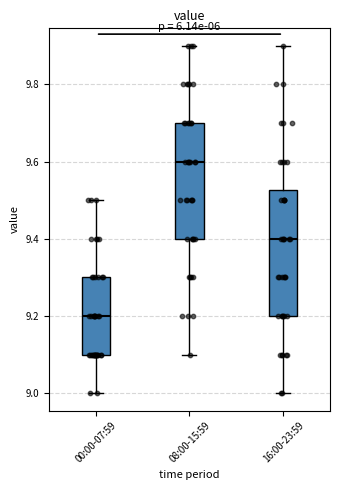

Which box has the lowest median line?

00:00-07:59